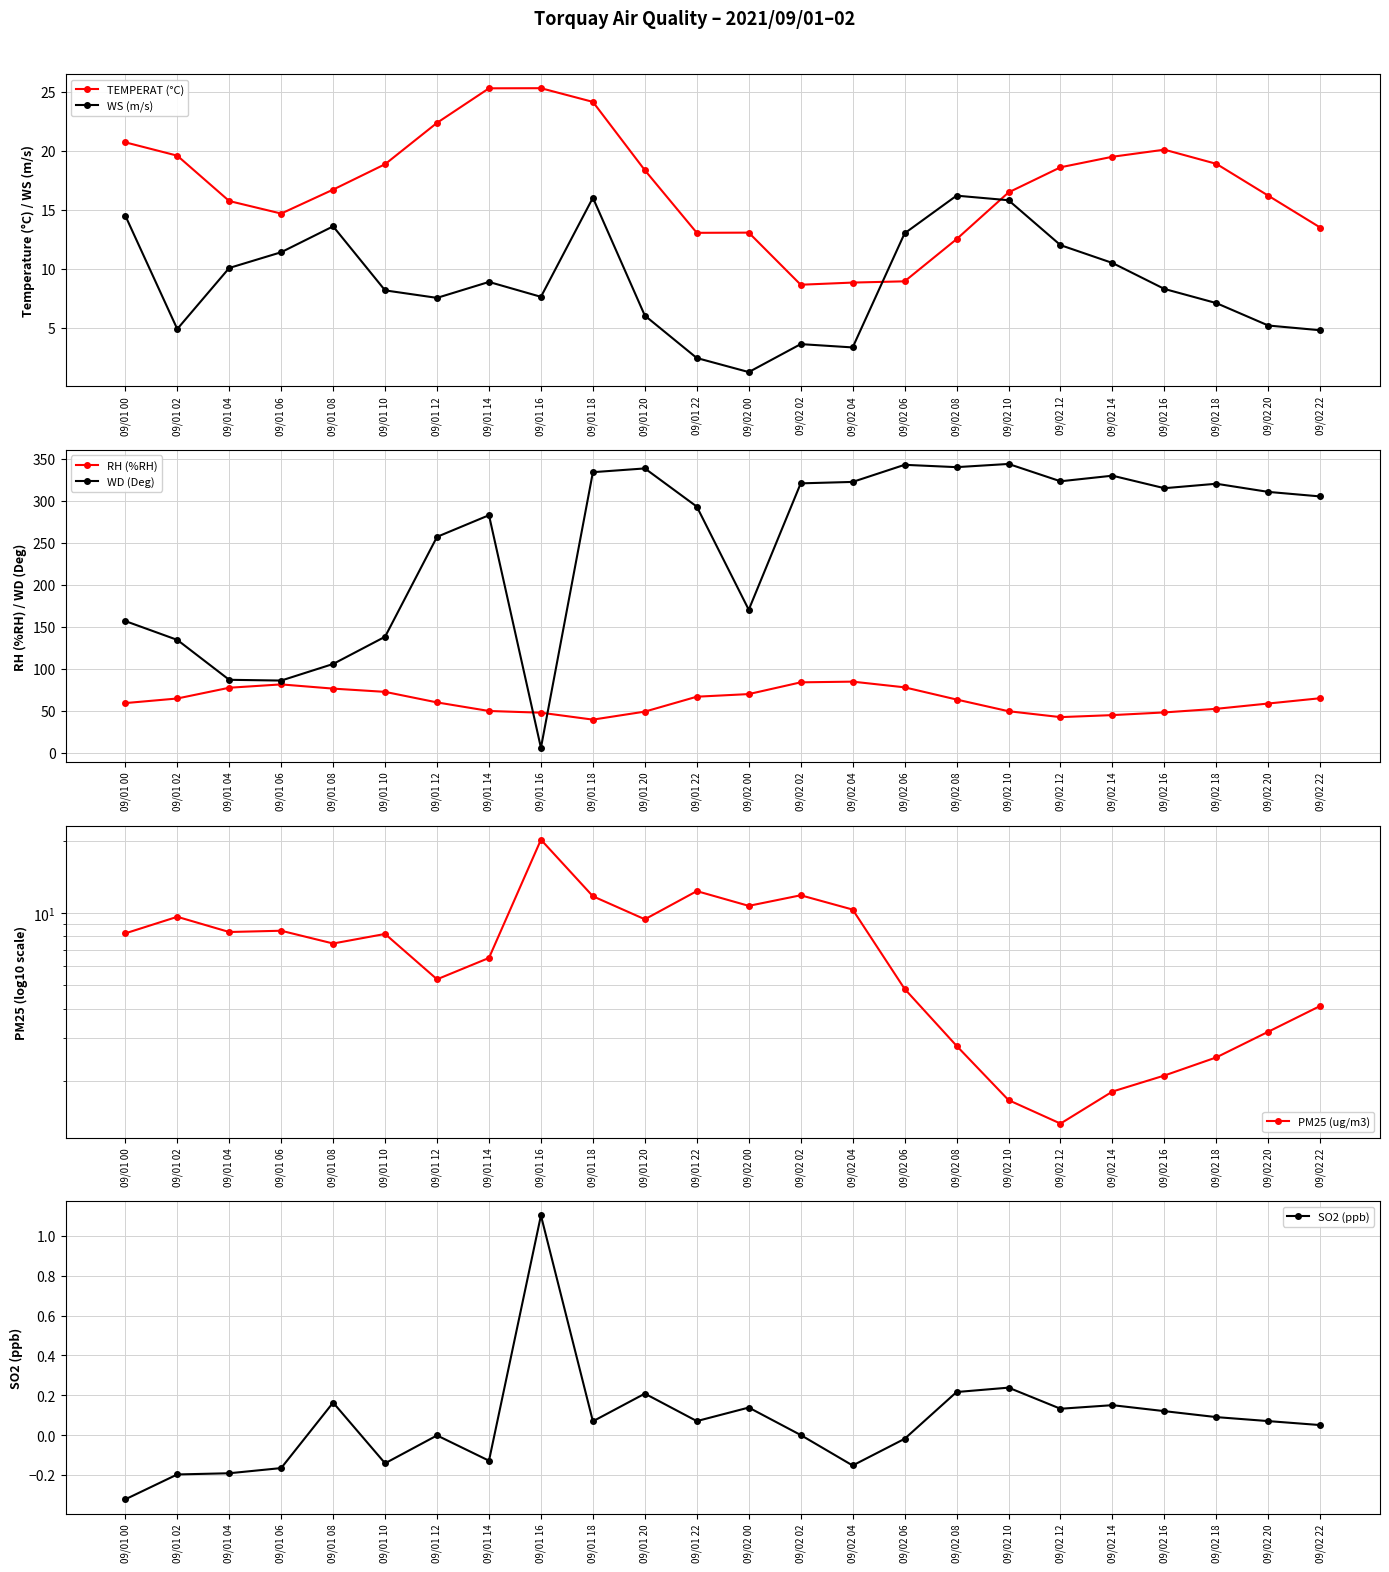

What is the highest value of the TEMPERAT (°C) series?

25.3